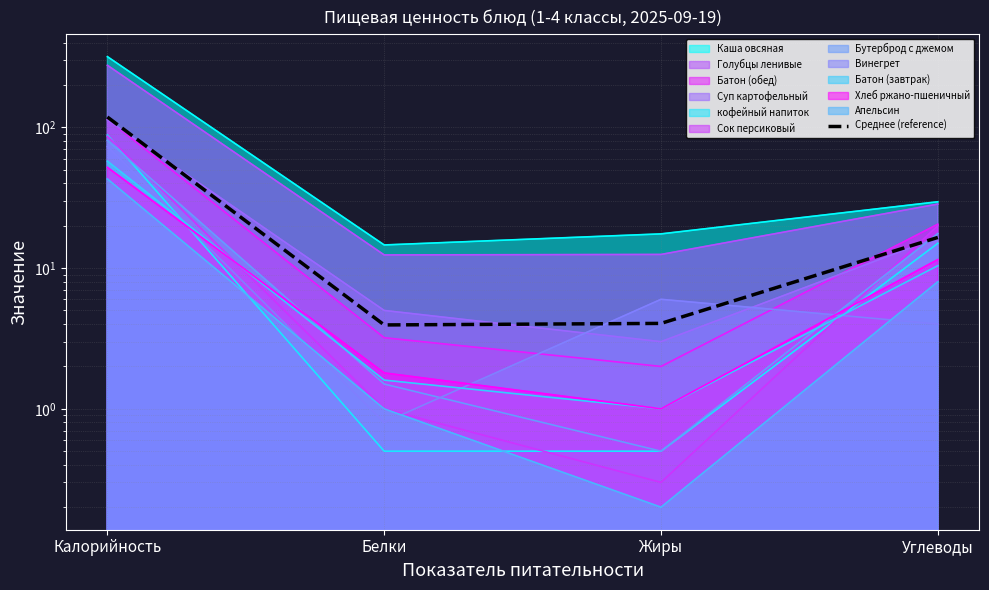

Rank the categories by value from highest to lowest.

Калорийность, Углеводы, Жиры, Белки